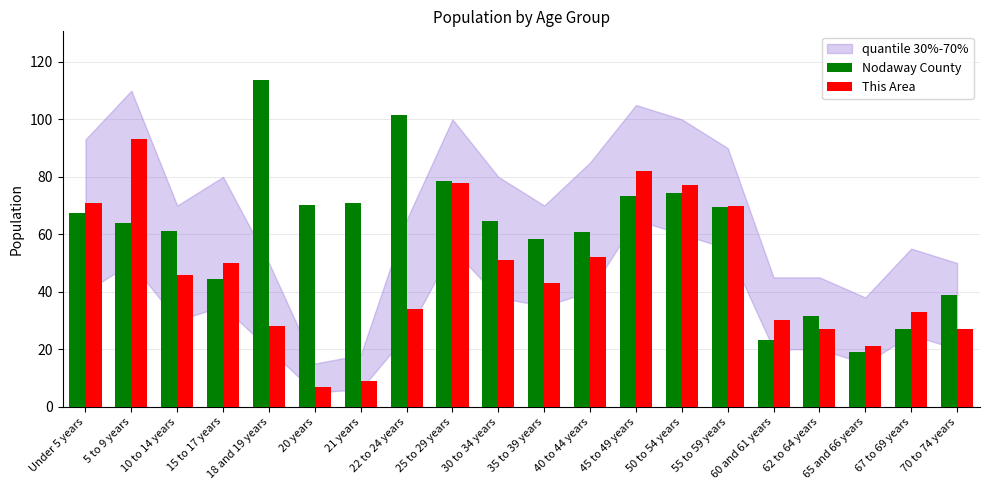

What is the minimum value shown in the chart?

7.0